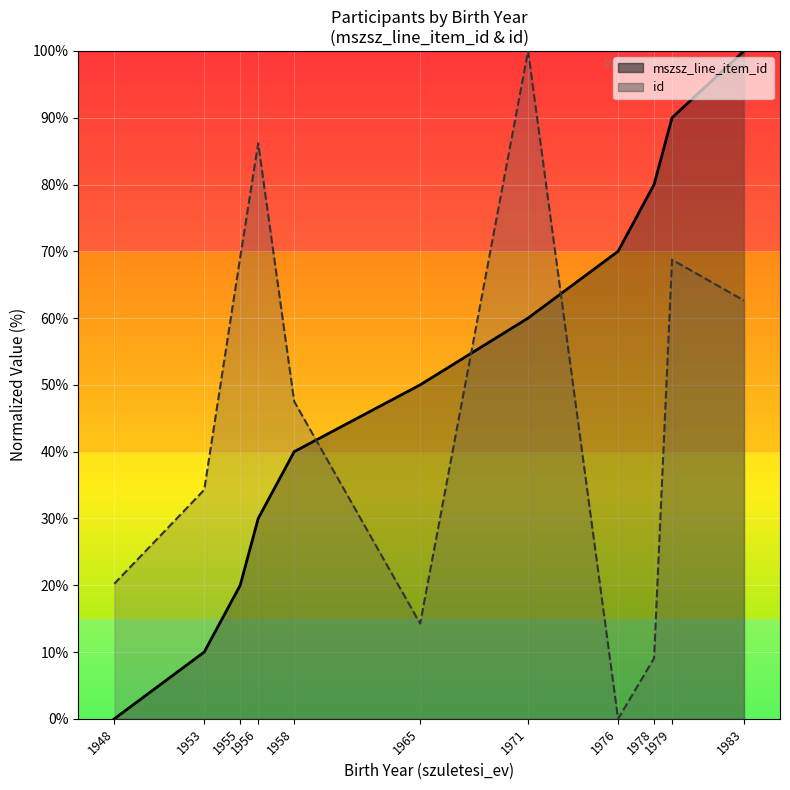

What is the value of the mszsz_line_item_id point at the 10th from the left?

90.0